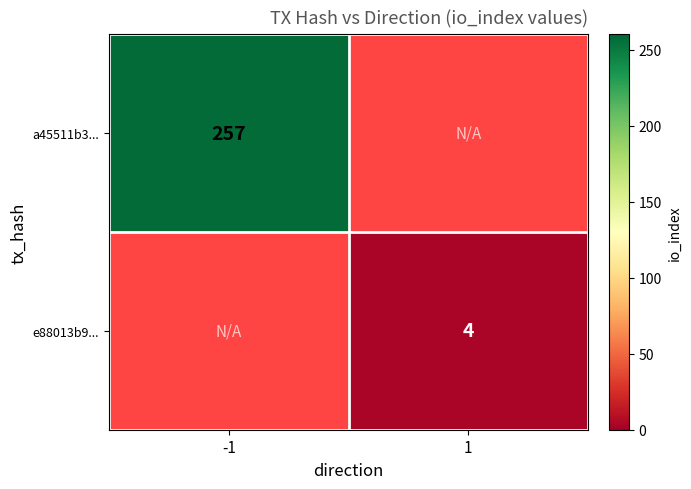

Is the value of a45511b3... at -1 greater than the value of e88013b9... at 1?

Yes